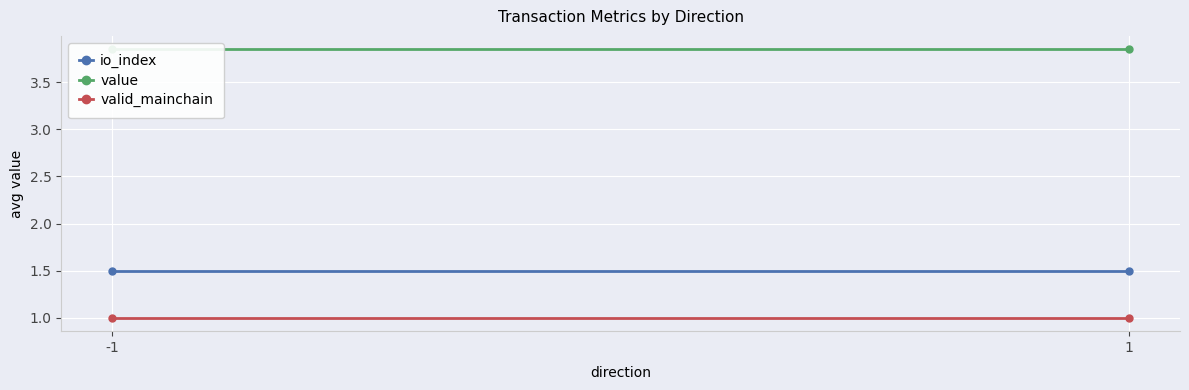

Read the io_index value at 1.

1.5